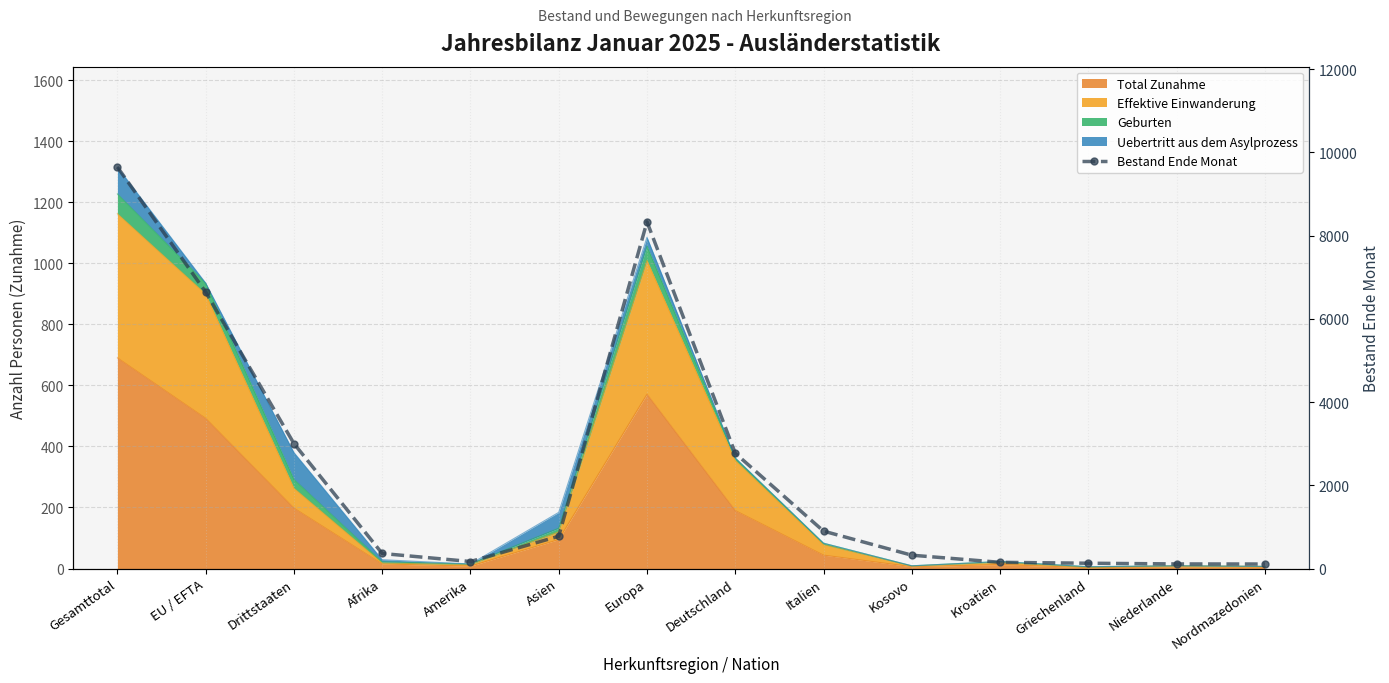

How many interior local peaks (higher than both neighbors) does the data have?

1